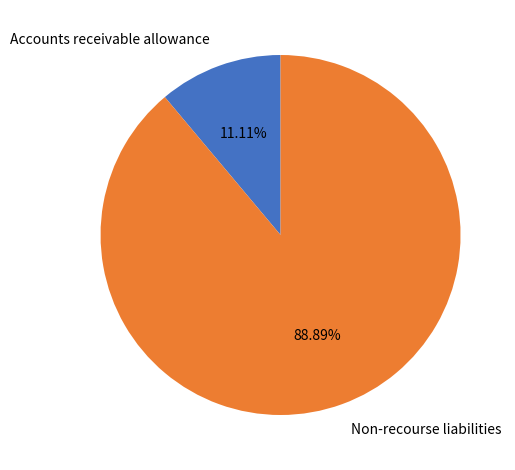

Rank the categories by value from highest to lowest.

Non-recourse liabilities, Accounts receivable allowance